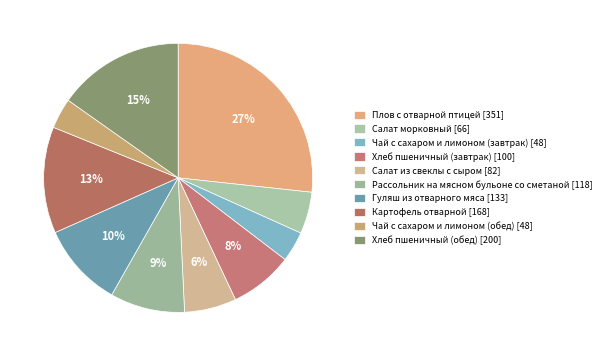

Is the sum of Чай с сахаром и лимоном (обед) and Плов с отварной птицей greater than half?

No